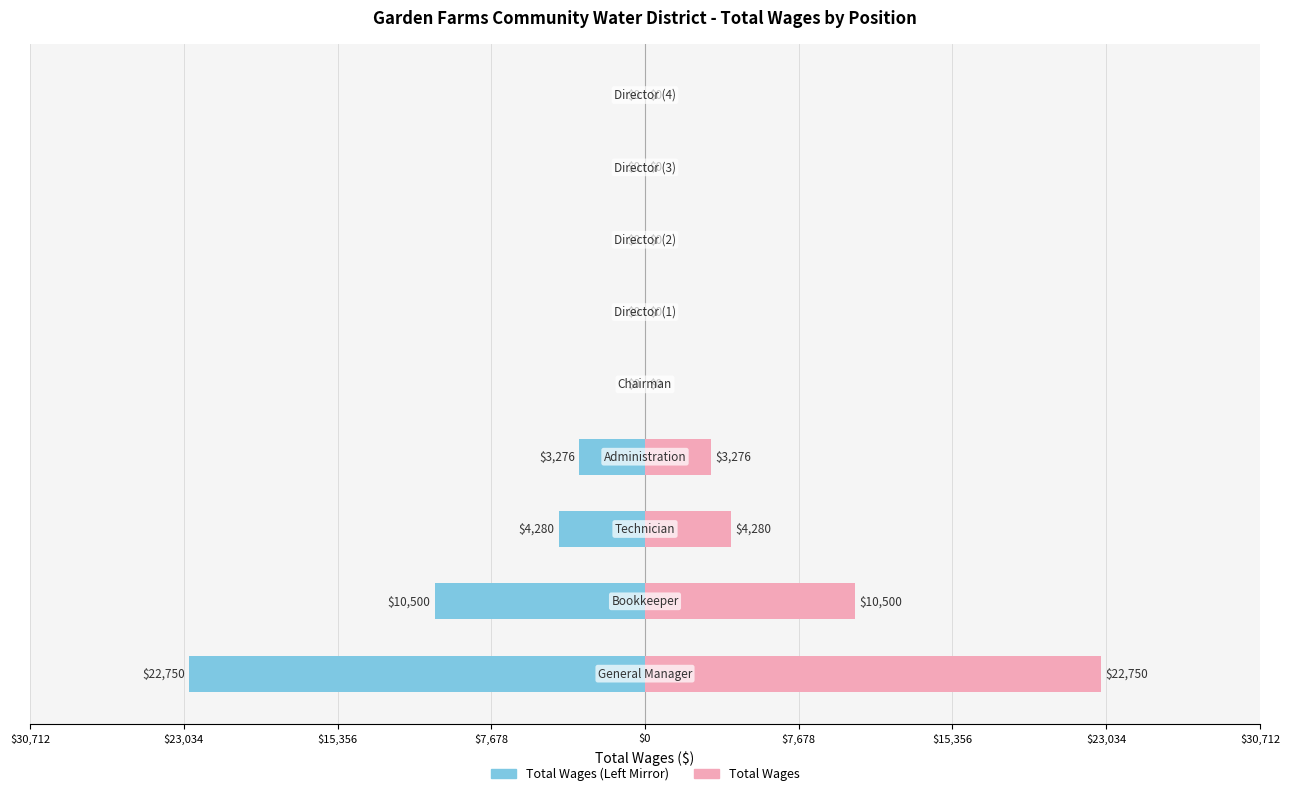

Are the bars horizontal?

Yes